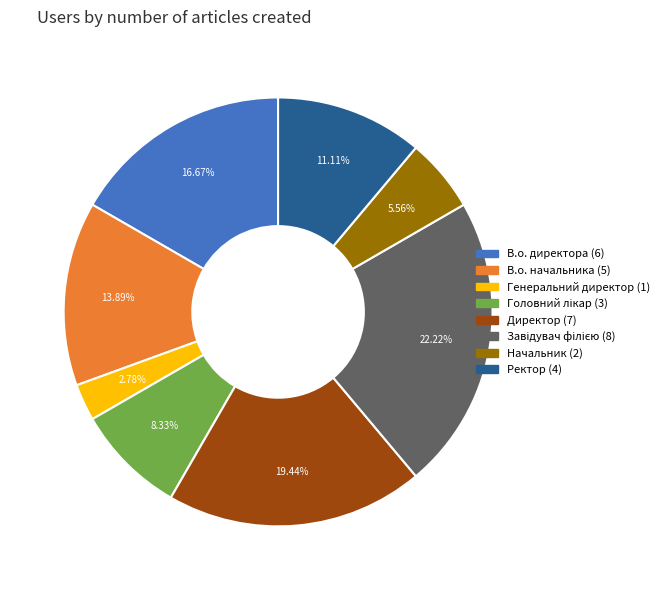

Count the number of slices in the pie.

8